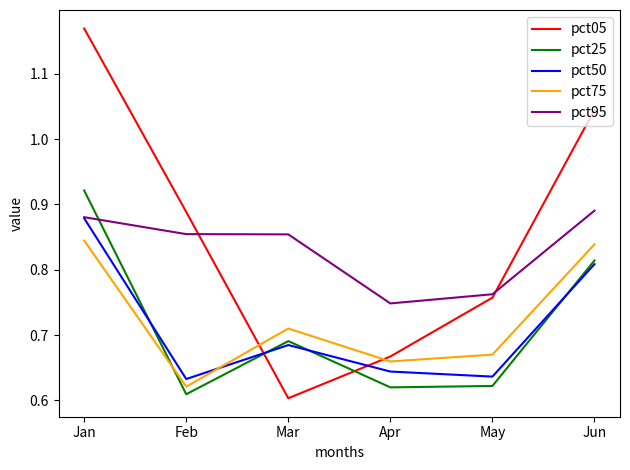

True or false: pct75 and pct25 cross at least once.

True